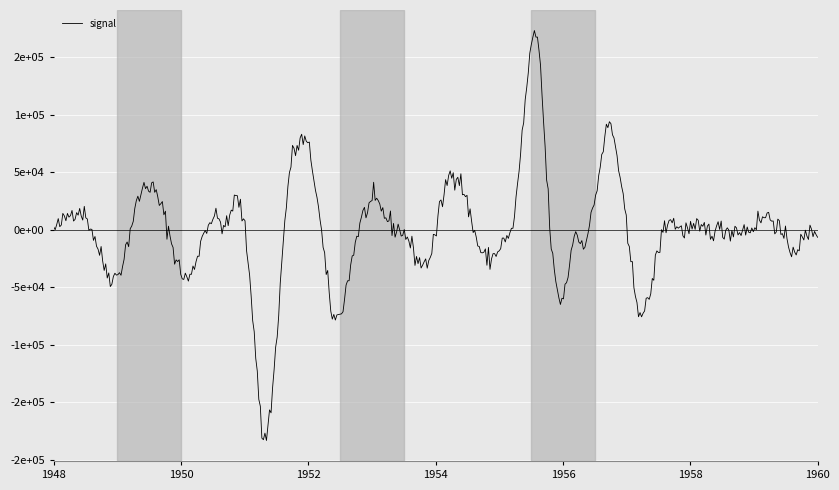

Does the chart have visible grid lines?

Yes